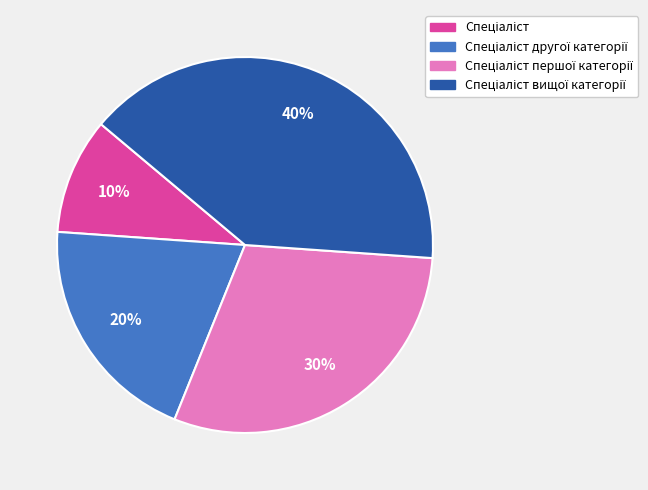

To the nearest percent, what is the difference between the largest and smallest slice percentages?

30%